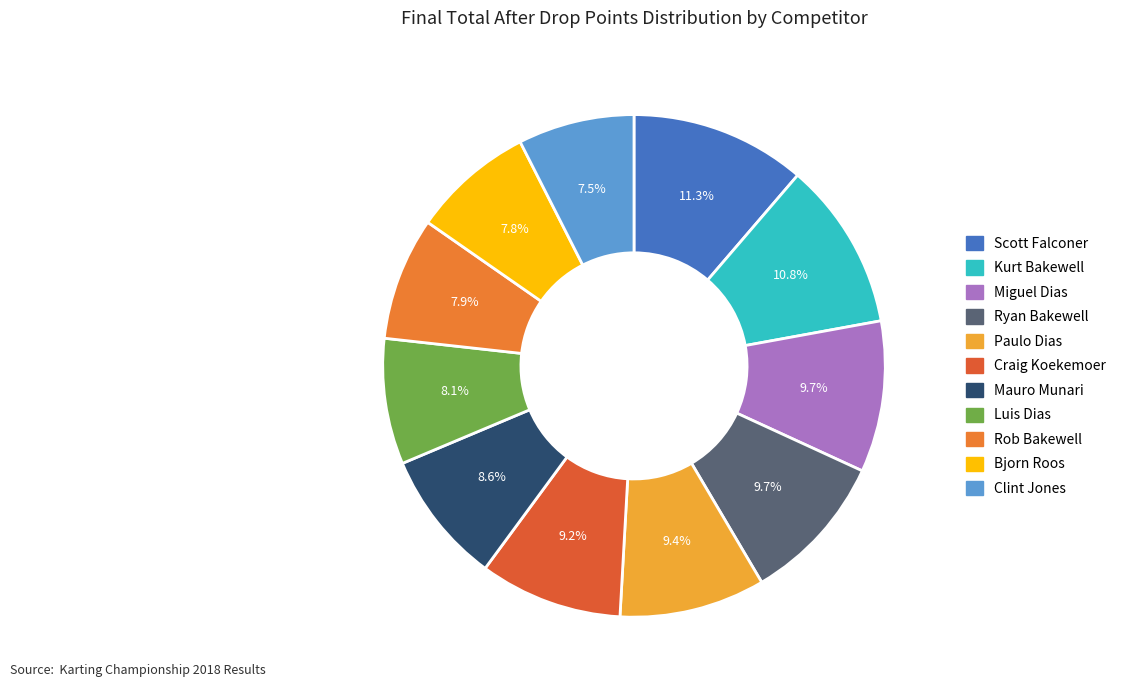

Is Kurt Bakewell the majority of the pie?

No